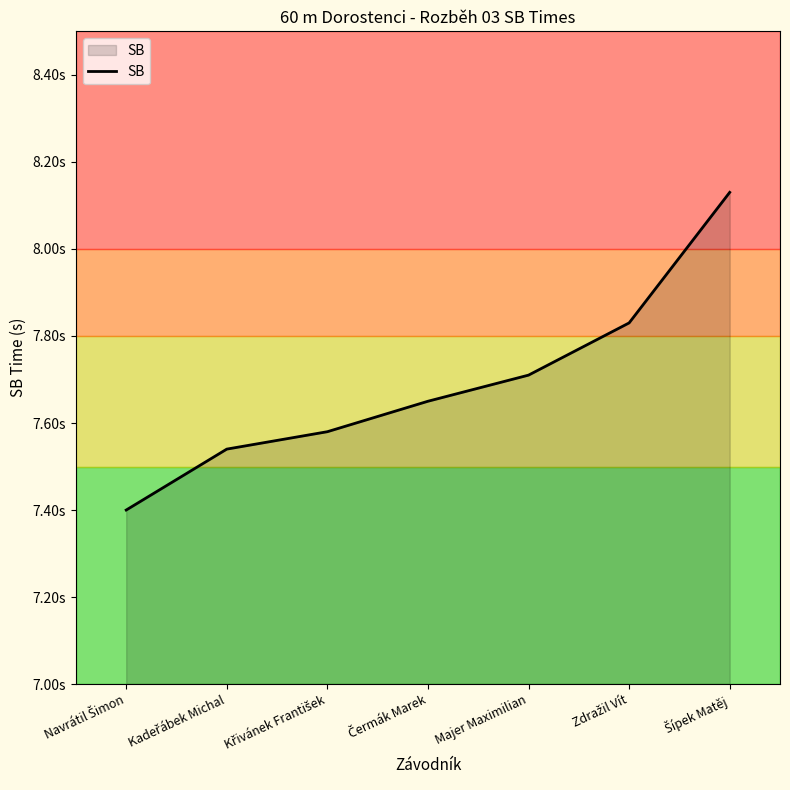

Does the chart display data point markers on the line(s)?

No